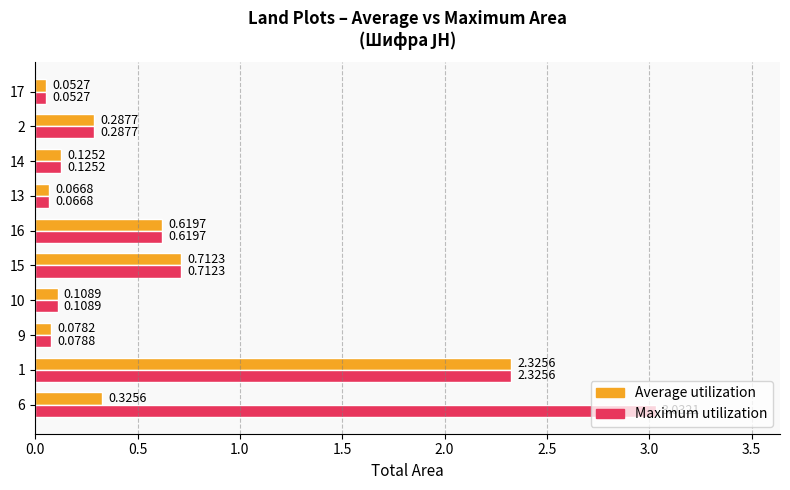

Which series has the largest range (max minus min)?

Maximum utilization